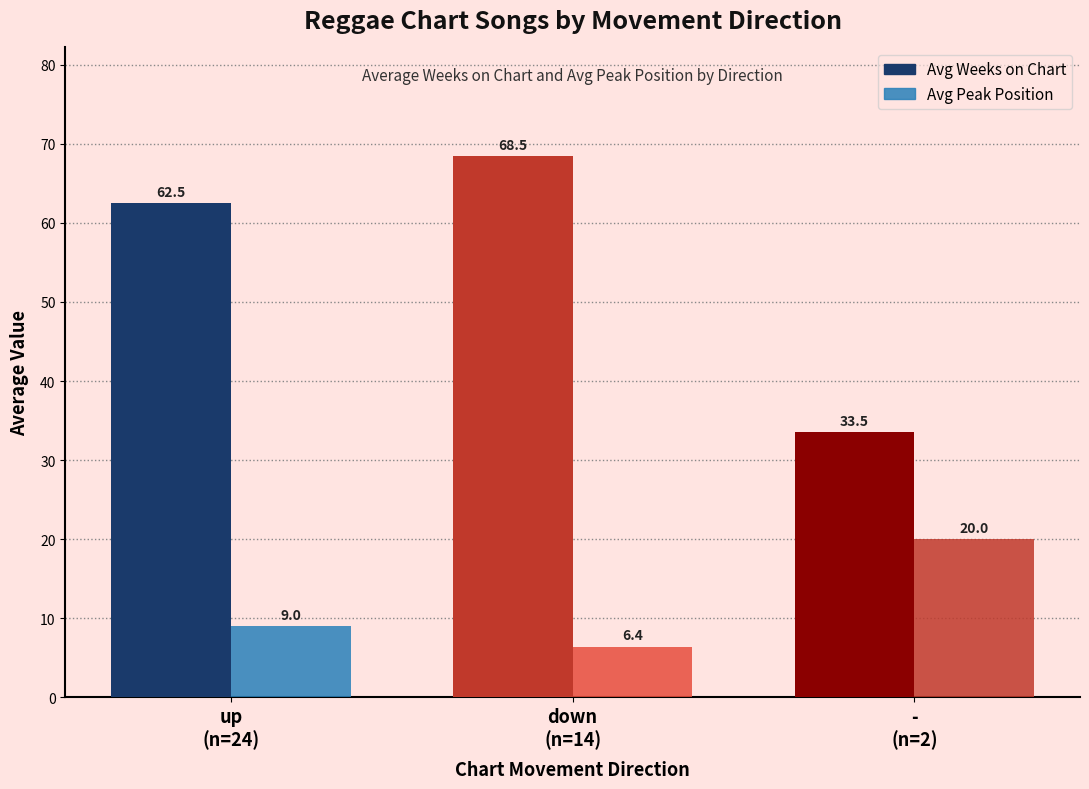

Is it true that Avg Peak Position equals 6.4 at down
(n=14)?

True